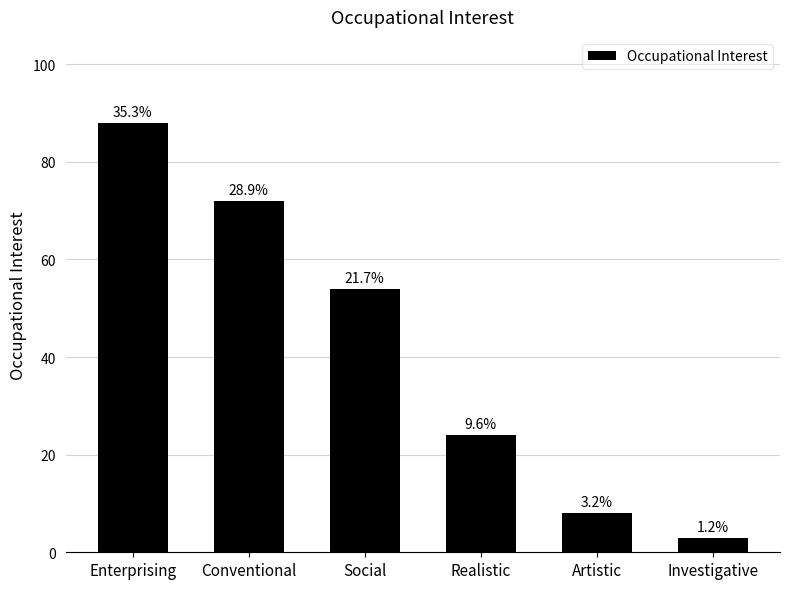

Does the chart contain any negative values?

No